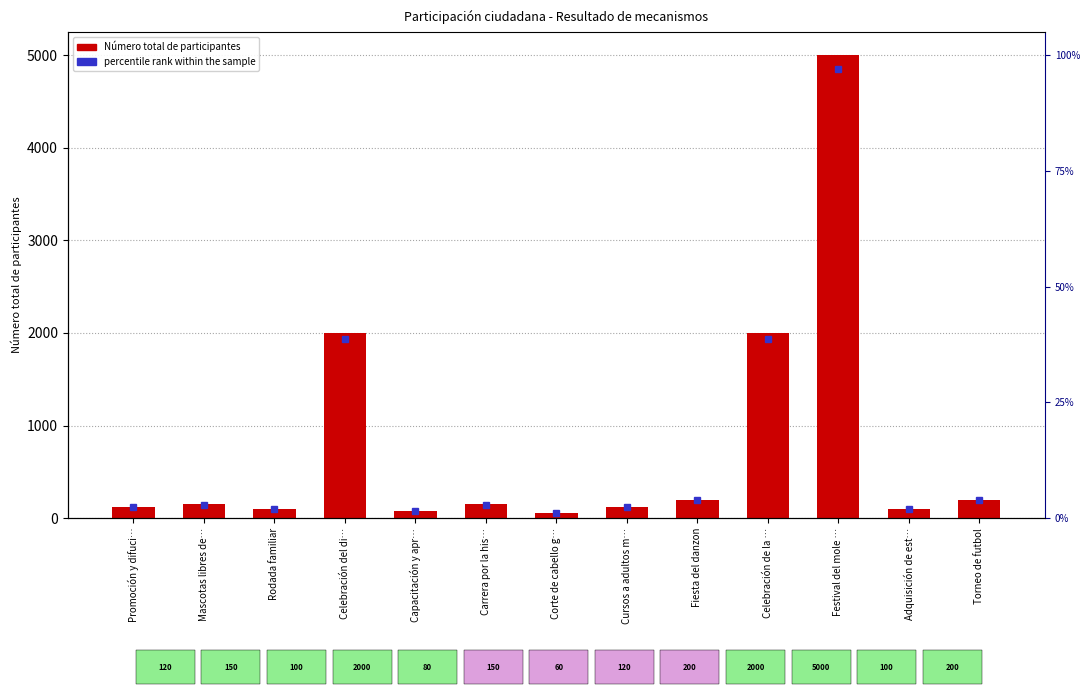

What position from the right is Capacitación y apr…?

9